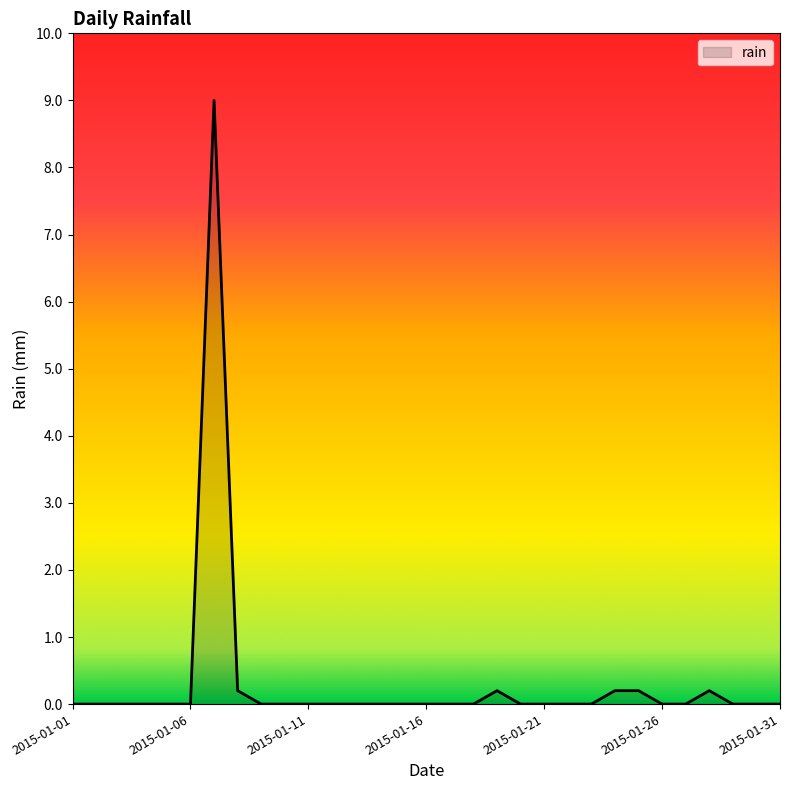

What is the difference between the maximum and minimum values?

9.0